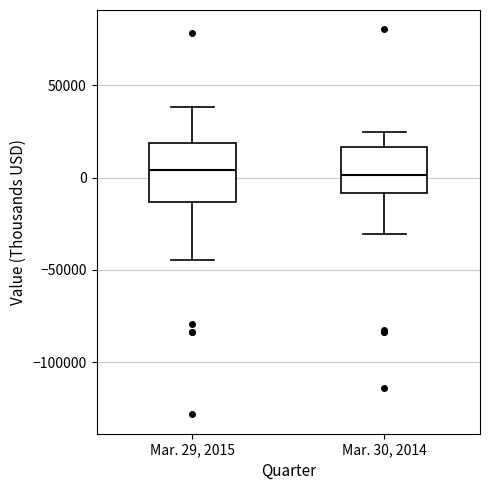

Reading left to right, transcribe this box plot: for each box, give where its median line is, the range the box spans, and where its two whiskers end, as read against the y-axis. The values are not printed on the chart, so give them approximately, as read against the axis.

Mar. 29, 2015: median 5000, box -15000 to 20000, whiskers -45000 to 40000
Mar. 30, 2014: median 0, box -10000 to 15000, whiskers -30000 to 25000